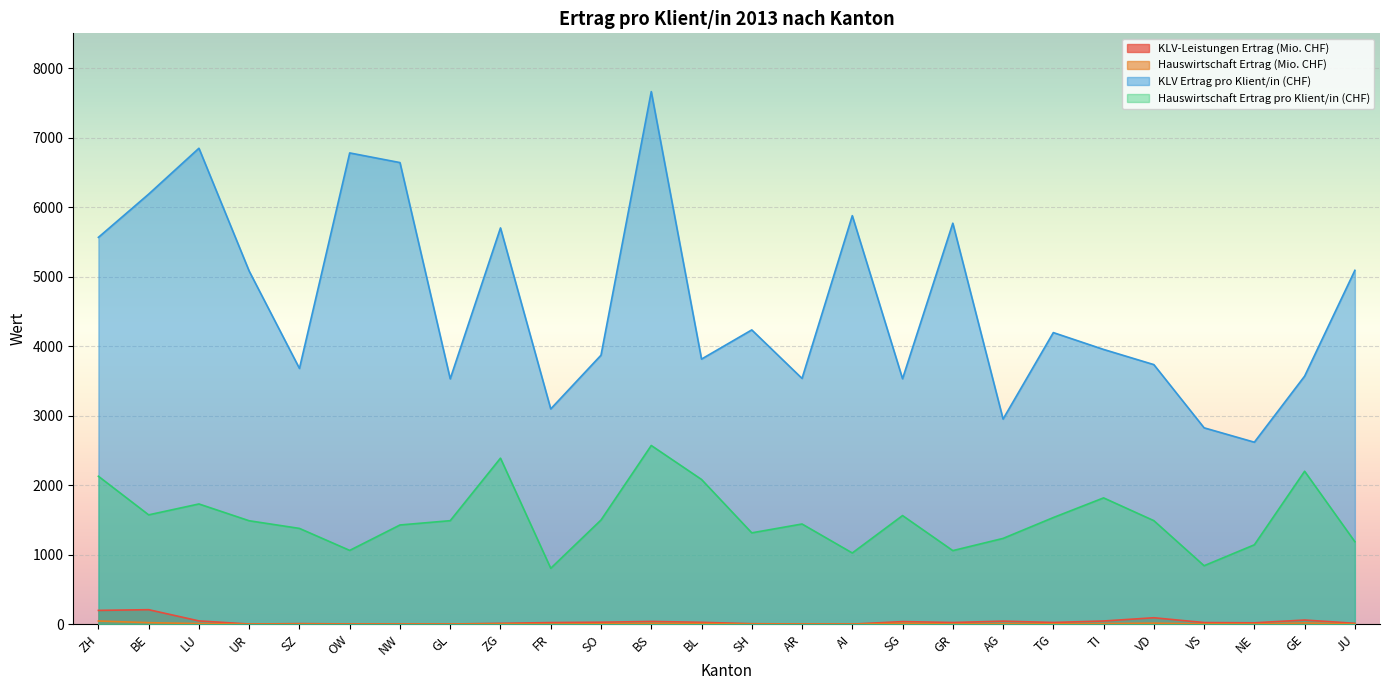

What is the smallest value displayed?

0.3